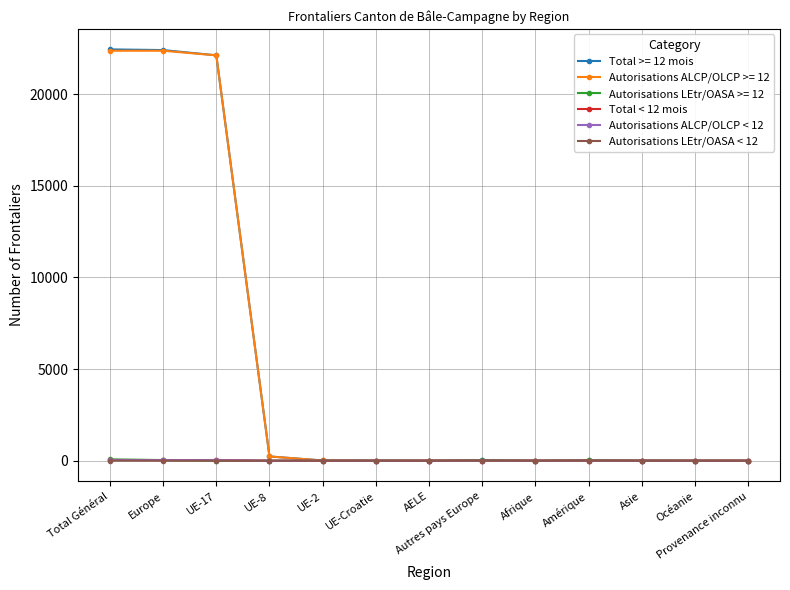

What is the label of the 9th point from the right?

UE-2